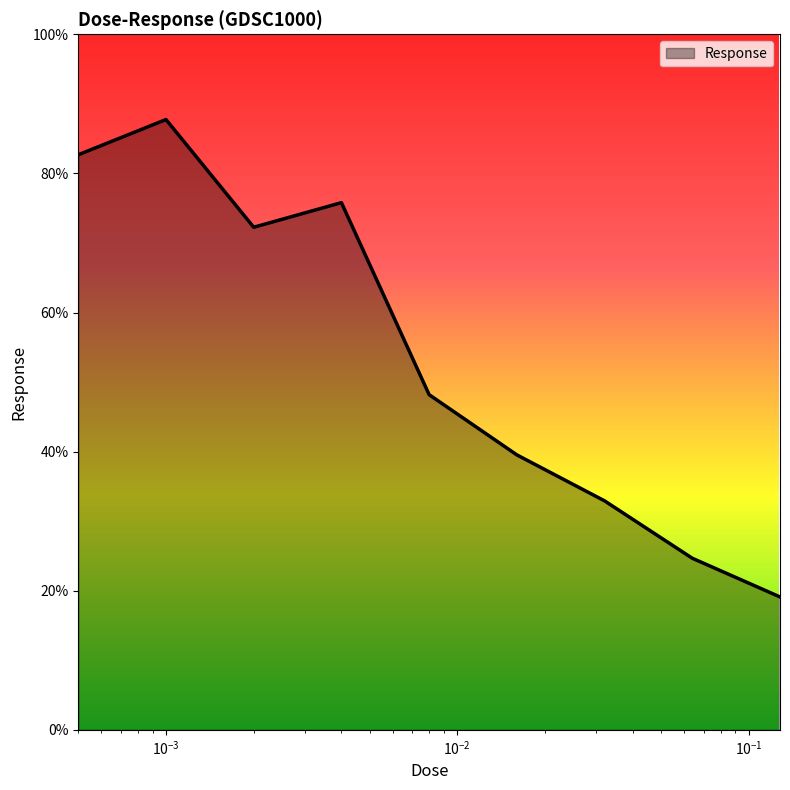

True or false: there are more than 1 points higher than both neighbors.

True